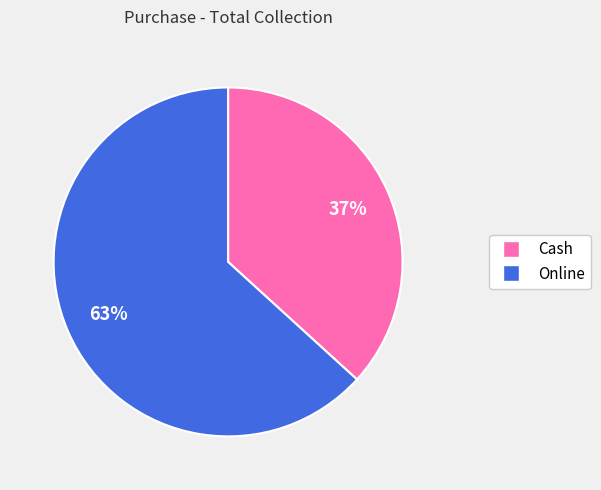

Rank the categories by value from lowest to highest.

Cash, Online